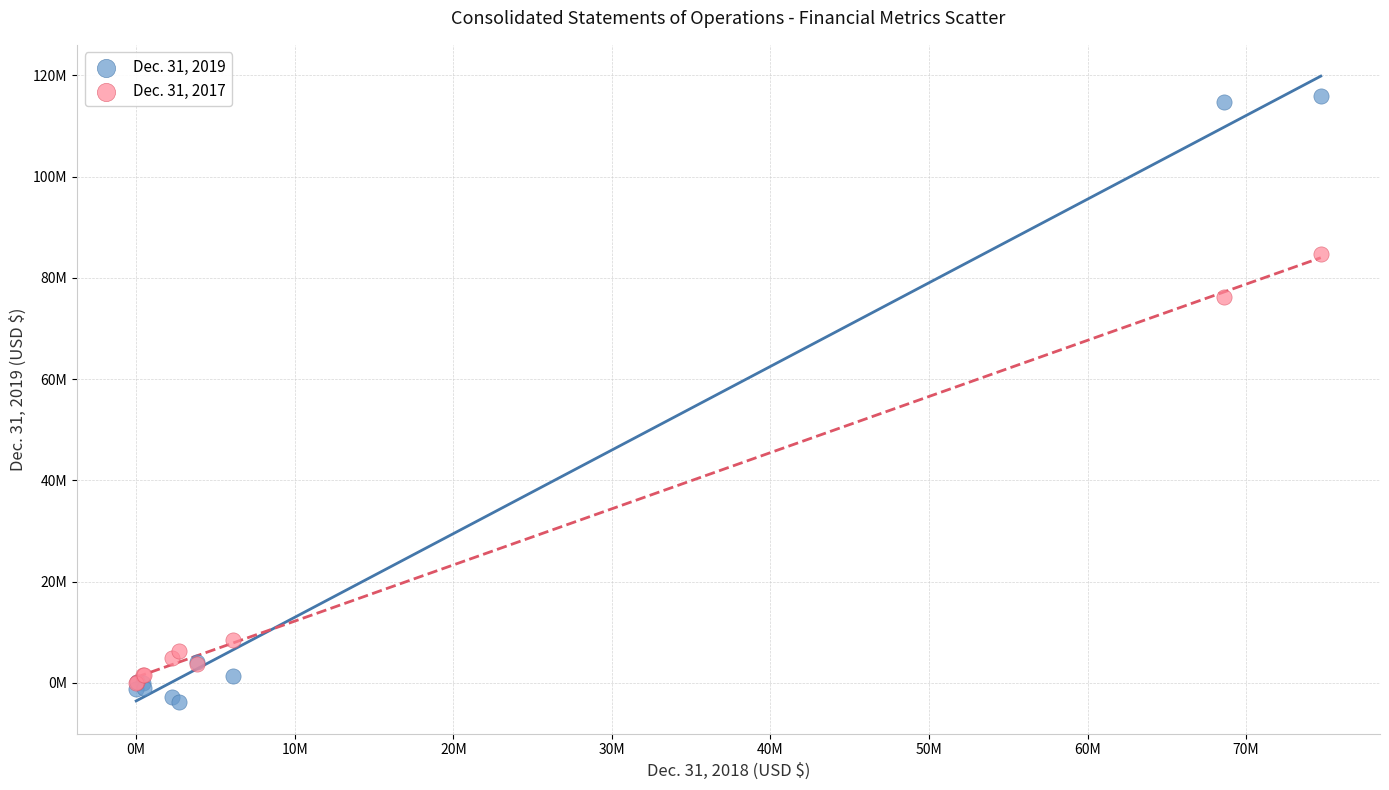

What are all the series names shown in the legend?

Dec. 31, 2019, Dec. 31, 2017